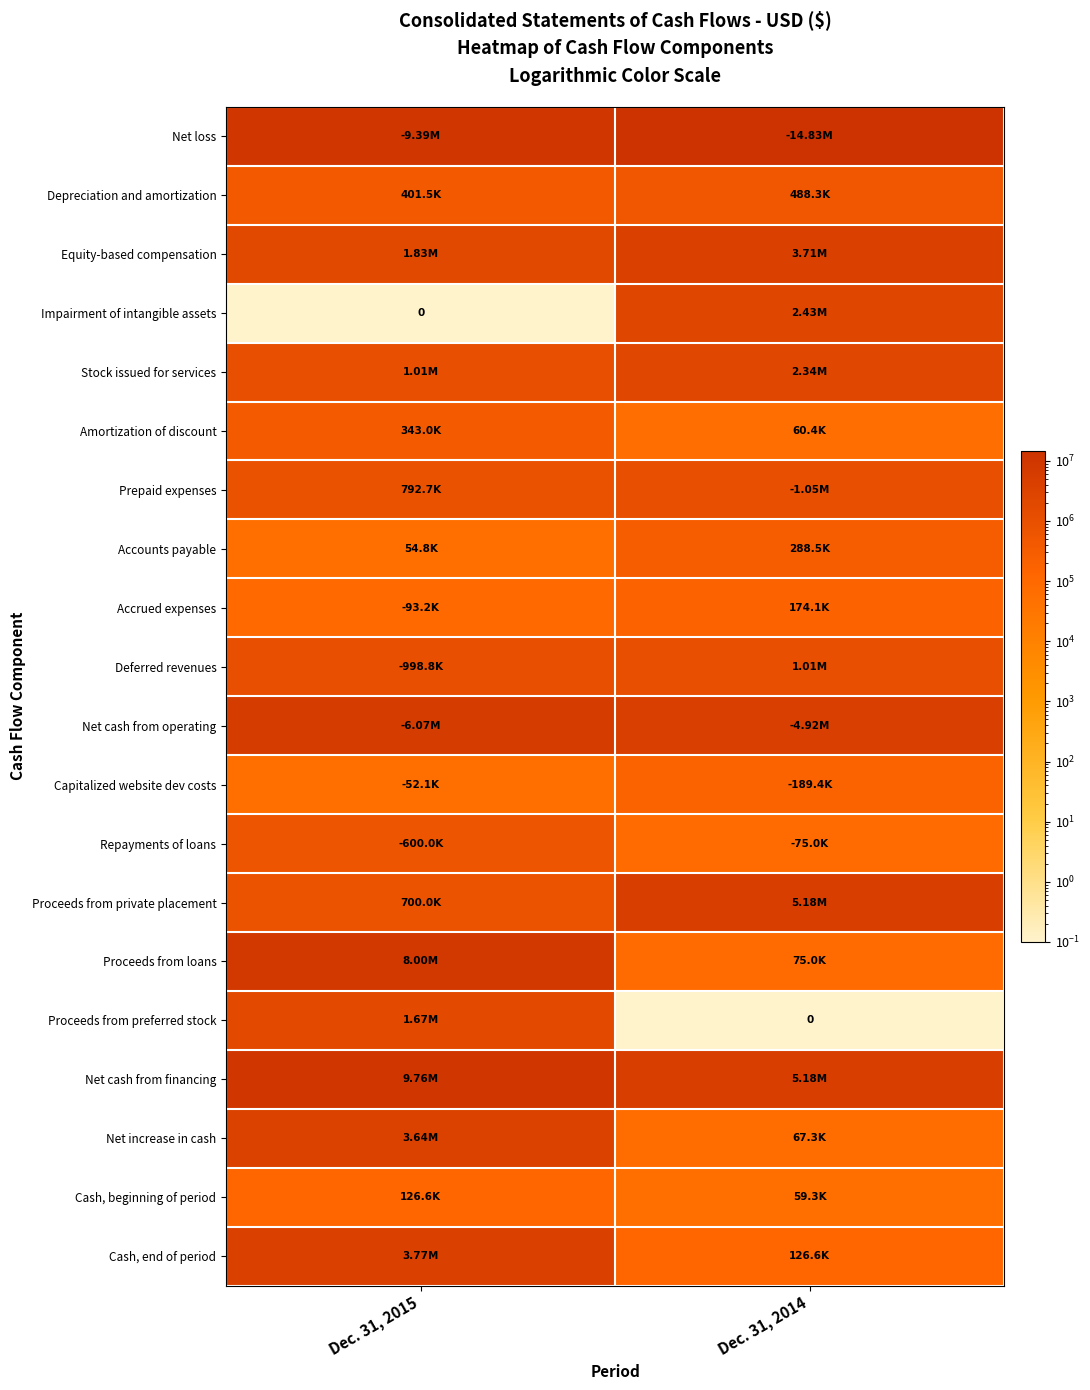

What is the sum of all Cash, beginning of period values?

185906.0